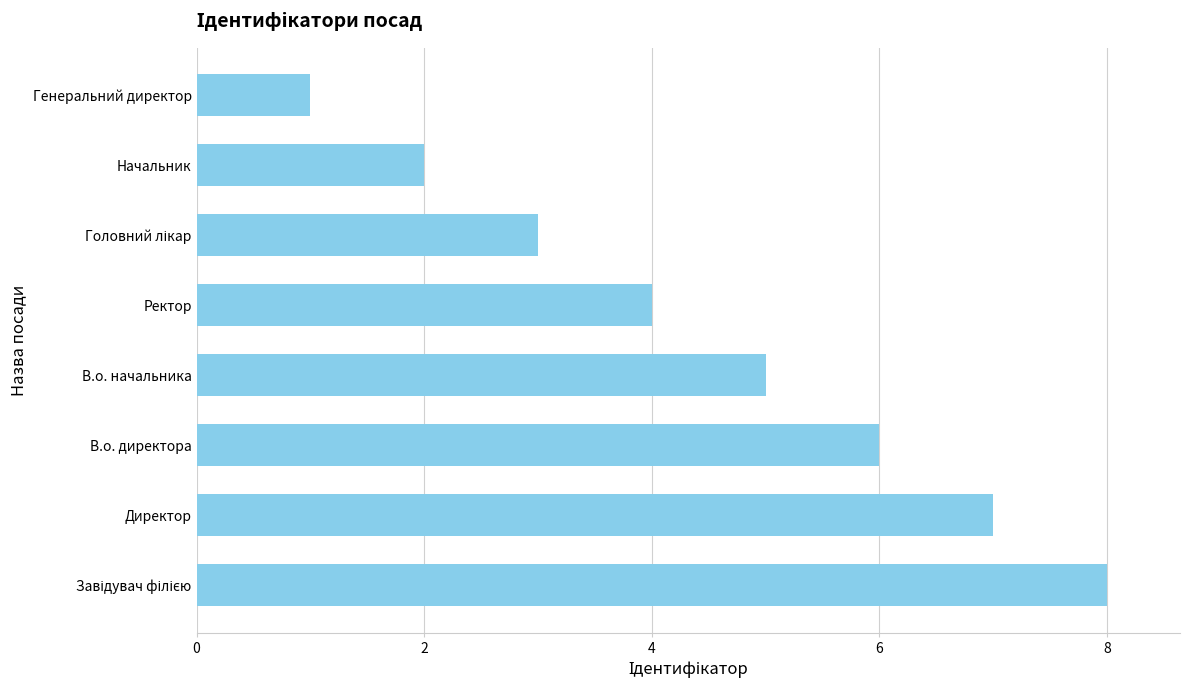

Reading bottom to top, list all the values displayed in this chart.

8	7	6	5	4	3	2	1